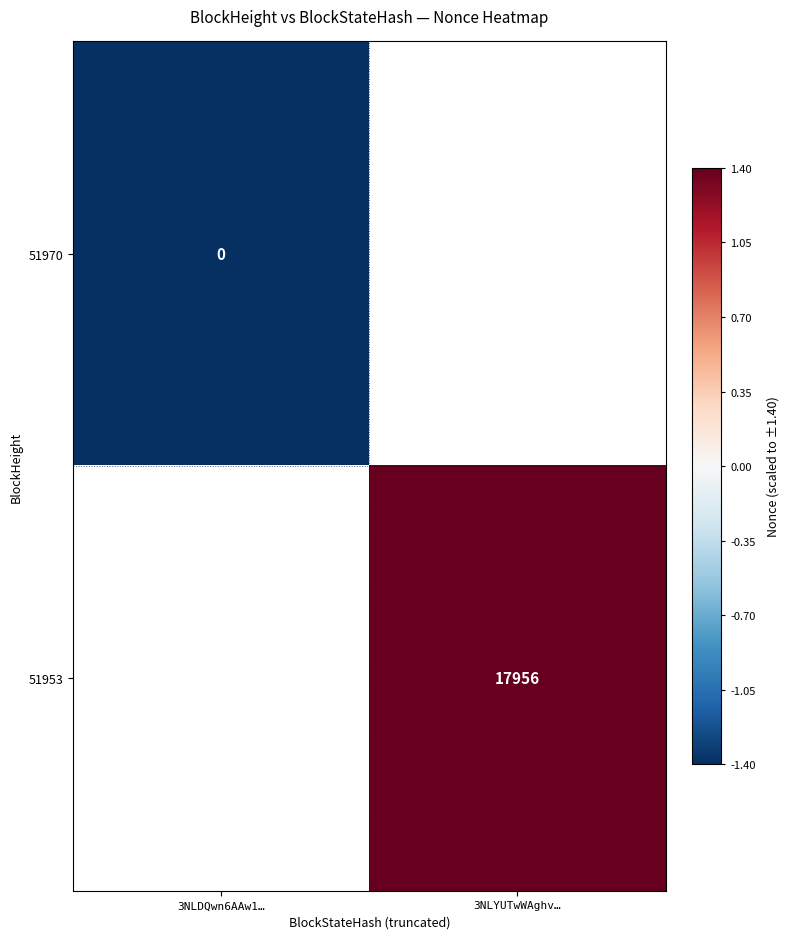

The value of 51953 at 3NLYUTwWAghv… is 6402.3. True or false?

False